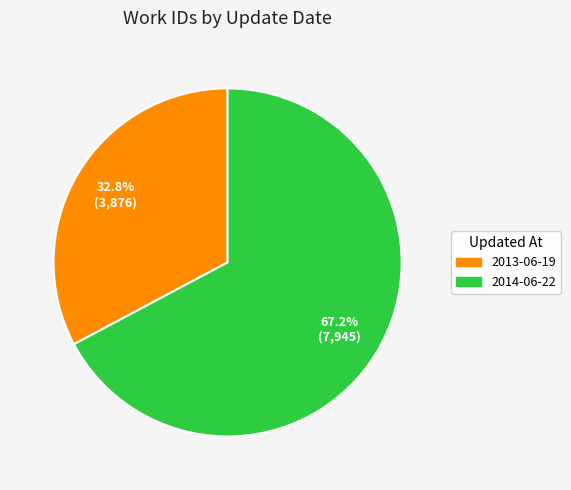

True or false: 2014-06-22 accounts for 67% of the total.

True